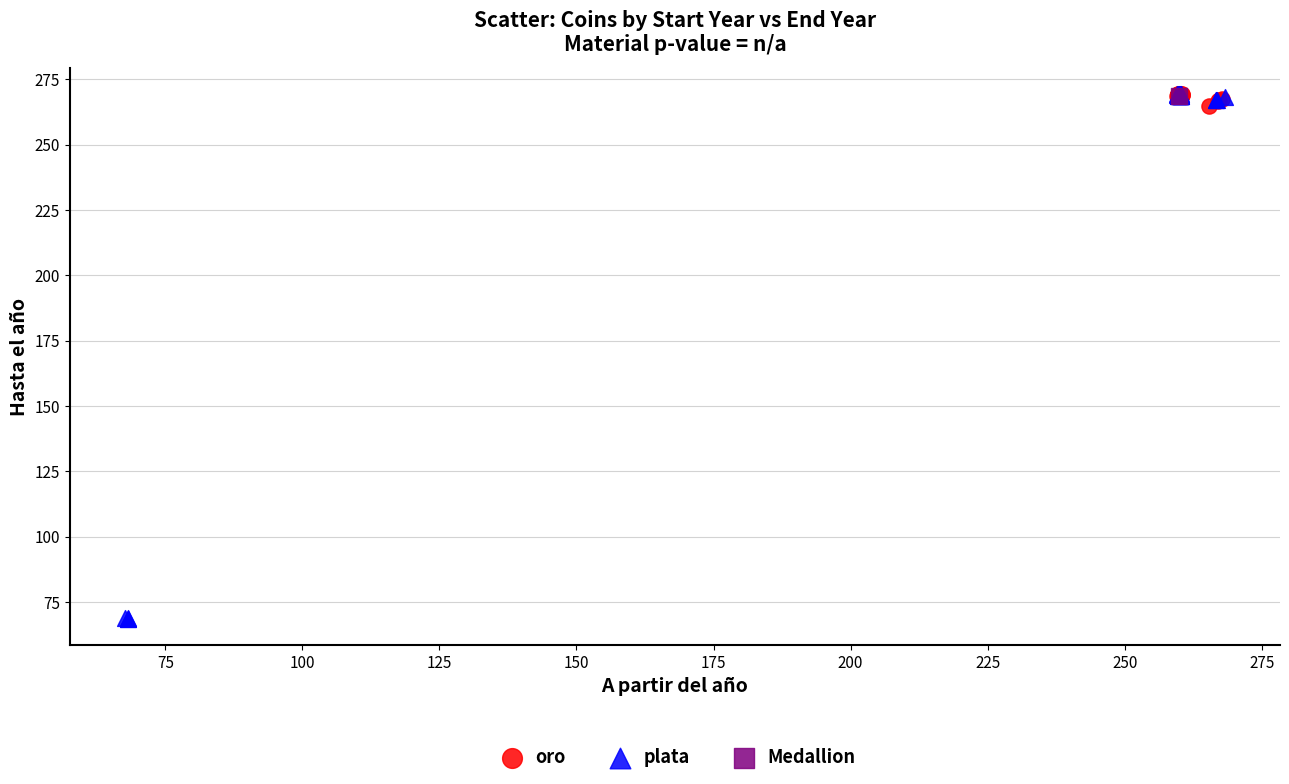

What are all the series names shown in the legend?

oro, plata, Medallion